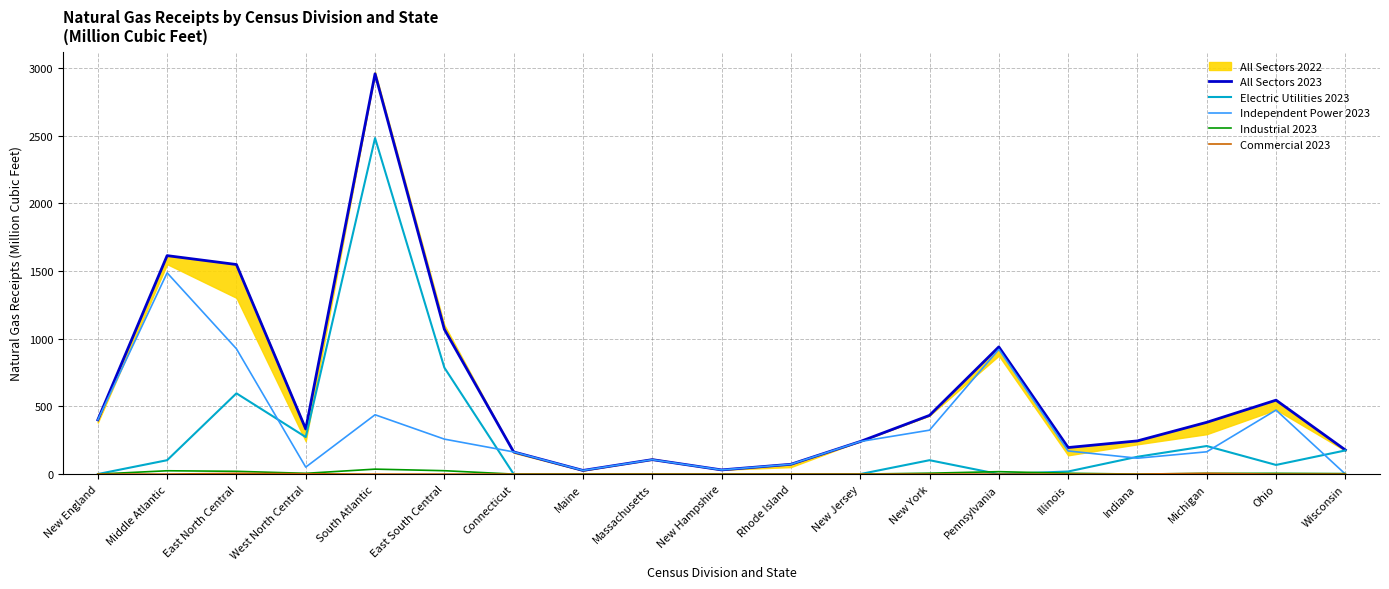

Reading right to left, what are all the values shown in this chart?

All Sectors 2023: Wisconsin=178.1	Ohio=546.0	Michigan=382.4	Indiana=245.2	Illinois=196.1	Pennsylvania=939.3	New York=433.6	New Jersey=240.4	Rhode Island=72.4	New Hampshire=30.9	Massachusetts=106.8	Maine=27.0	Connecticut=163.7	East South Central=1069.6	South Atlantic=2956.5	West North Central=333.0	East North Central=1547.8	Middle Atlantic=1613.4	New England=400.7
Electric Utilities 2023: Wisconsin=174.6	Ohio=67.6	Michigan=207.2	Indiana=127.9	Illinois=19.1	Pennsylvania=0.0	New York=102.6	New Jersey=0.0	Rhode Island=0.0	New Hampshire=0.0	Massachusetts=0.3	Maine=0.0	Connecticut=0.0	East South Central=786.3	South Atlantic=2481.7	West North Central=273.5	East North Central=596.4	Middle Atlantic=102.6	New England=0.3
Independent Power 2023: Wisconsin=0.0	Ohio=472.7	Michigan=164.6	Indiana=117.3	Illinois=170.8	Pennsylvania=921.4	New York=324.4	New Jersey=240.4	Rhode Island=72.4	New Hampshire=30.9	Massachusetts=106.5	Maine=27.0	Connecticut=163.7	East South Central=258.3	South Atlantic=438.2	West North Central=51.4	East North Central=925.4	Middle Atlantic=1486.3	New England=400.4
Industrial 2023: Wisconsin=3.5	Ohio=5.7	Michigan=5.1	Indiana=0.0	Illinois=6.2	Pennsylvania=17.9	New York=6.7	New Jersey=0.0	Rhode Island=0.0	New Hampshire=0.0	Massachusetts=0.0	Maine=0.0	Connecticut=0.0	East South Central=25.0	South Atlantic=36.6	West North Central=5.7	East North Central=20.5	Middle Atlantic=24.6	New England=0.0
Commercial 2023: Wisconsin=0.0	Ohio=0.0	Michigan=5.5	Indiana=0.0	Illinois=0.0	Pennsylvania=0.0	New York=0.0	New Jersey=0.0	Rhode Island=0.0	New Hampshire=0.0	Massachusetts=0.0	Maine=0.0	Connecticut=0.0	East South Central=0.0	South Atlantic=0.0	West North Central=2.4	East North Central=5.5	Middle Atlantic=0.0	New England=0.0